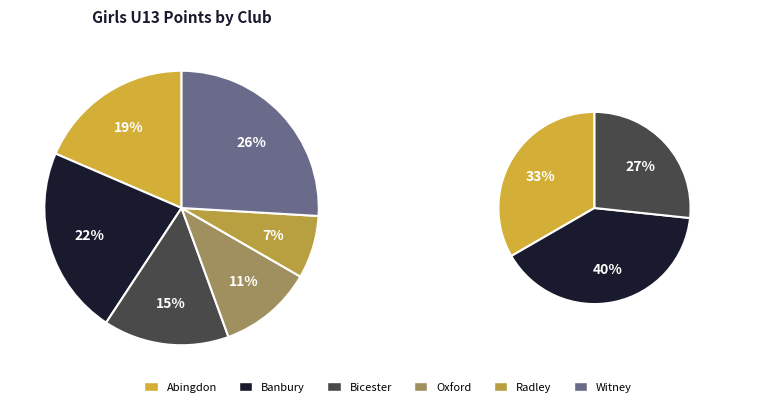

Which has a higher value, Radley or Banbury?

Banbury